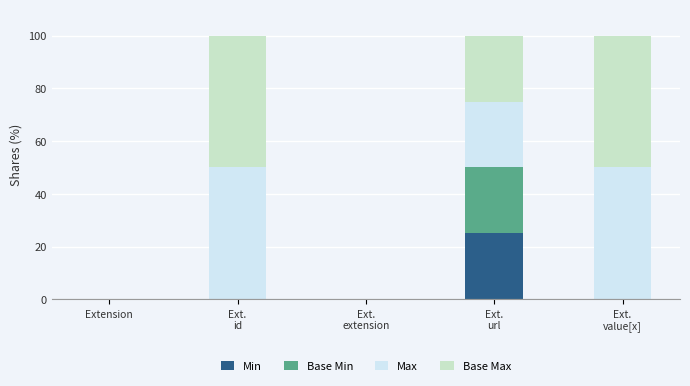

The value of Min at Extension is 0. True or false?

True